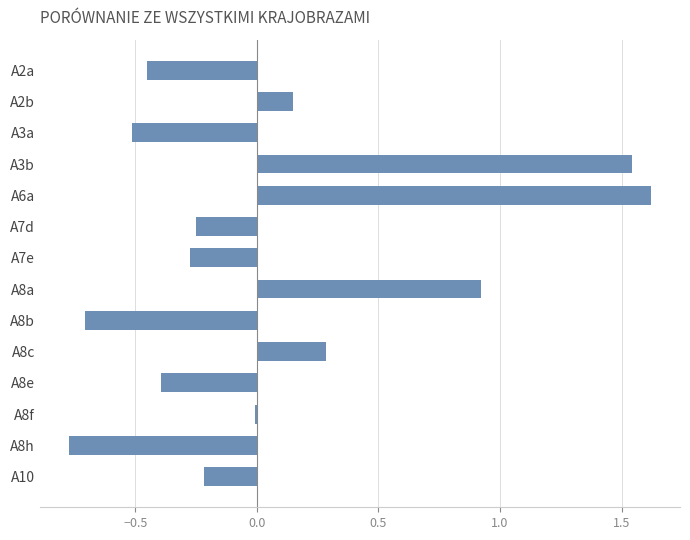

What is the label of the 4th bar from the top?

A3b